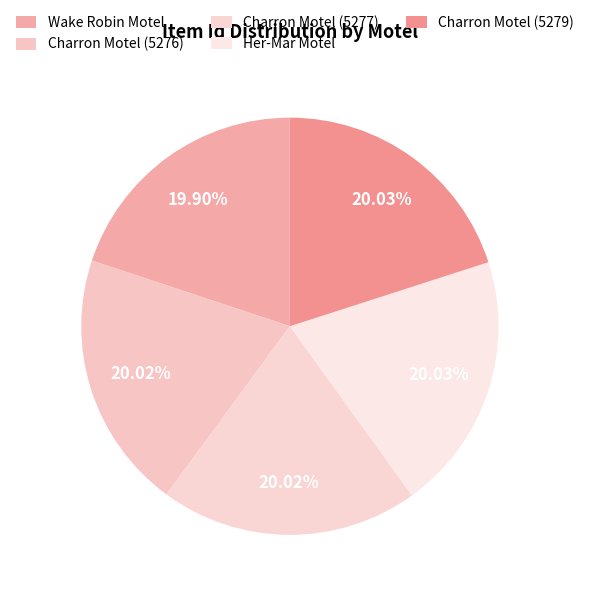

The Her-Mar Motel slice represents 20% of the pie. True or false?

True